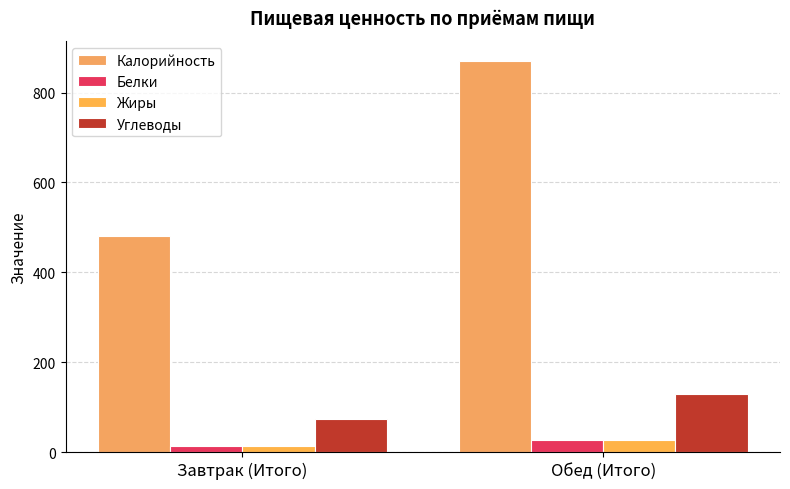

Rank the series by their maximum value, from highest to lowest.

Калорийность, Углеводы, Жиры, Белки